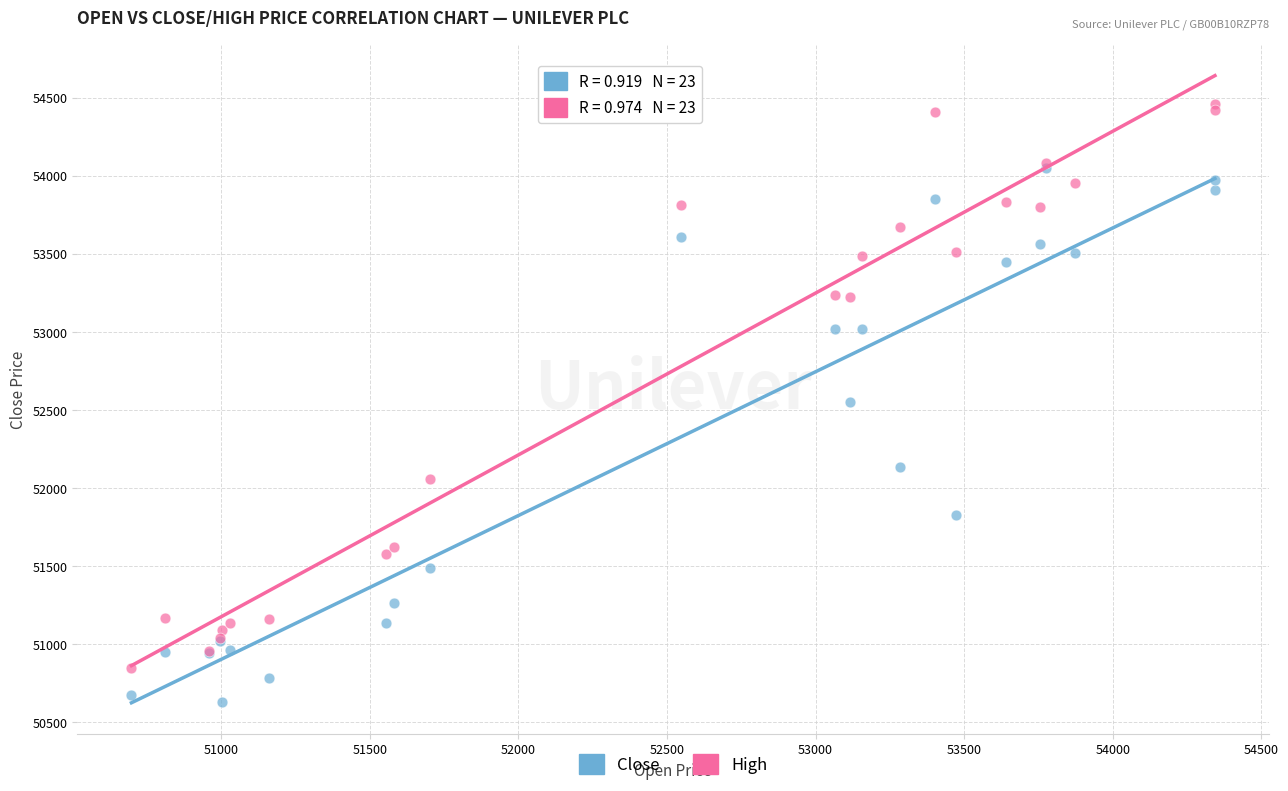

In the High series, what Y value is closest to 52654?

53224